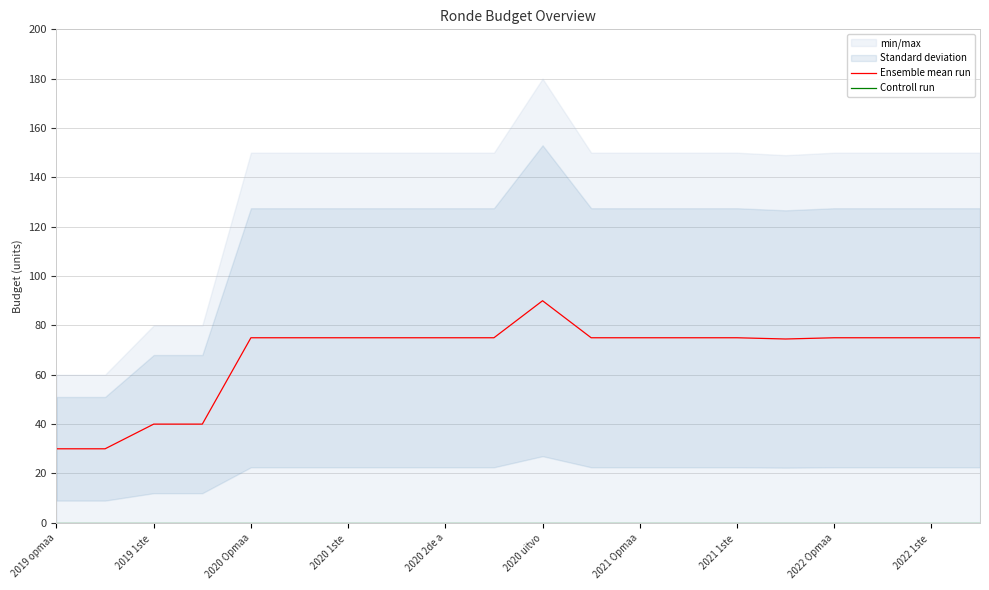

Reading left to right, what are all the values shown in this chart?

Ensemble mean run: 30.0	30.0	40.0	40.0	75.0	75.0	75.0	75.0	75.0	75.0	90.0	75.0	75.0	75.0	75.0	74.5	75.0	75.0	75.0	75.0
Controll run: 0.0	0.0	0.0	0.0	0.0	0.0	0.0	0.0	0.0	0.0	0.0	0.0	0.0	0.0	0.0	0.0	0.0	0.0	0.0	0.0